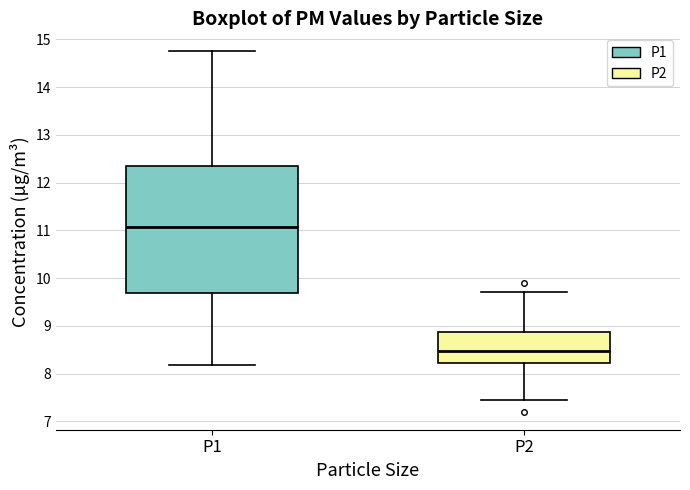

Reading left to right, transcribe this box plot: for each box, give where its median line is, the range the box spans, and where its two whiskers end, as read against the y-axis. The values are not printed on the chart, so give them approximately, as read against the axis.

P1: median 11.1, box 9.7 to 12.4, whiskers 8.2 to 14.8
P2: median 8.5, box 8.2 to 8.9, whiskers 7.5 to 9.7